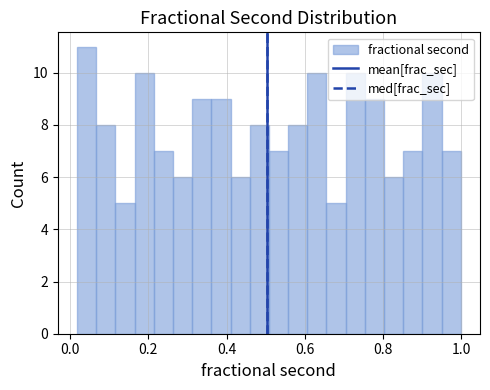

Around what value on the x-axis is the tallest bar? Give the approximate position of its centre, as read against the axis.

0.04